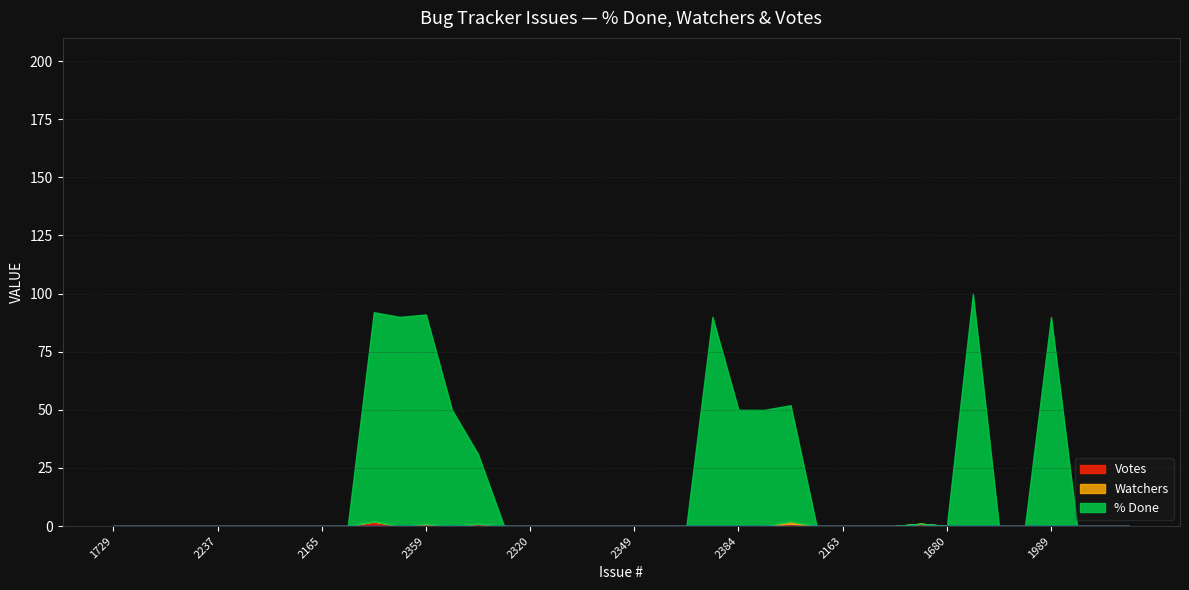

True or false: Watchers and % Done cross at least once.

False